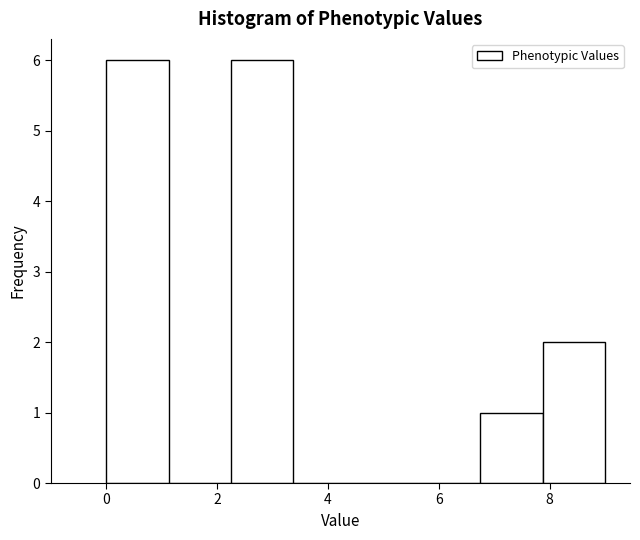

Reading left to right, list every bar in this chart as the range it spans on the x-axis followed by its height. Neither the bar edges nor the heights are printed on the chart, so give them approximately, as read against the axes.

0.0 to 1.2: 6
1.2 to 2.2: 0
2.2 to 3.4: 6
3.4 to 4.6: 0
4.6 to 5.6: 0
5.6 to 6.8: 0
6.8 to 7.8: 1
7.8 to 9.0: 2